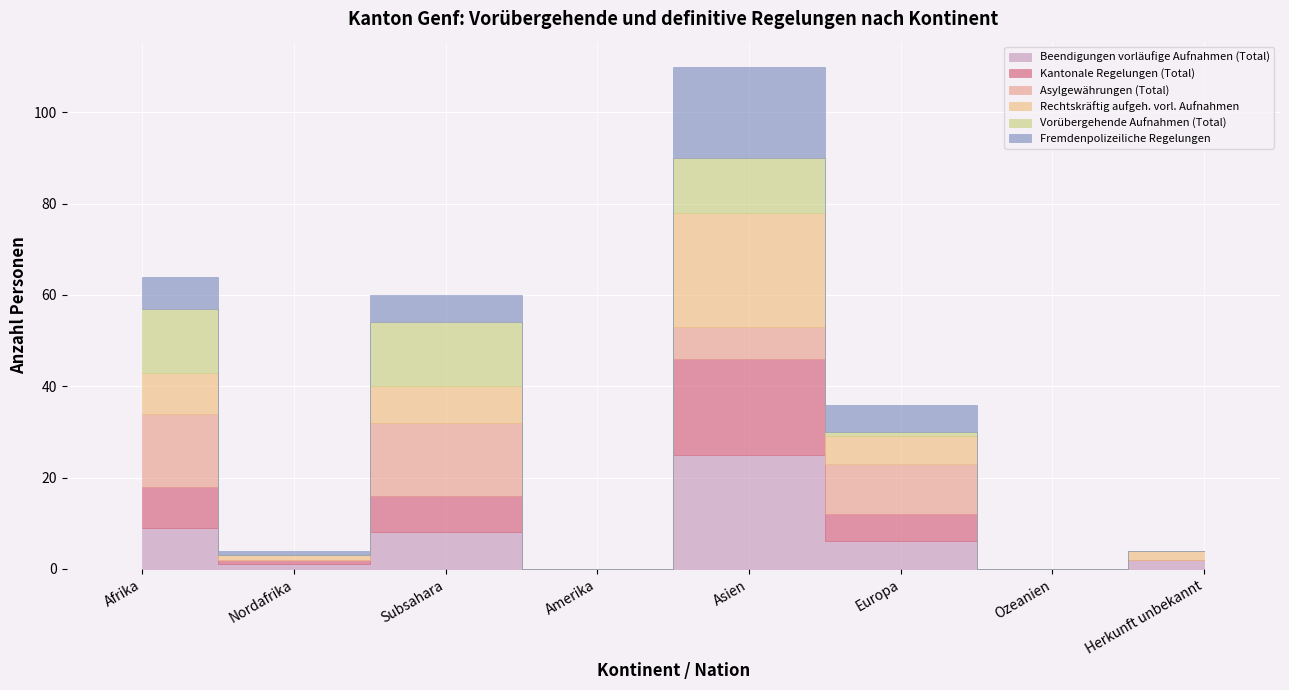

Does the chart display data point markers on the line(s)?

No